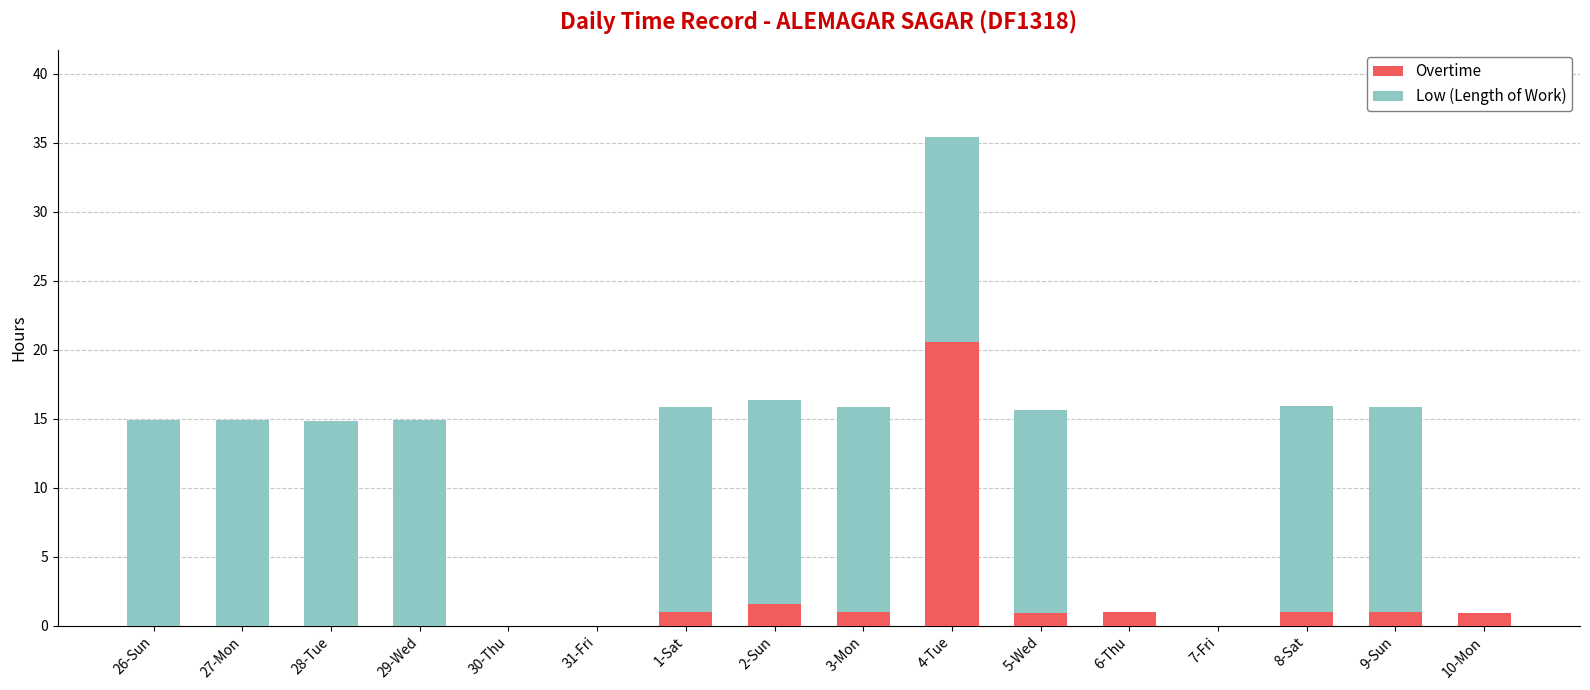

The Overtime series shows 0.0 at 27-Mon. True or false?

True